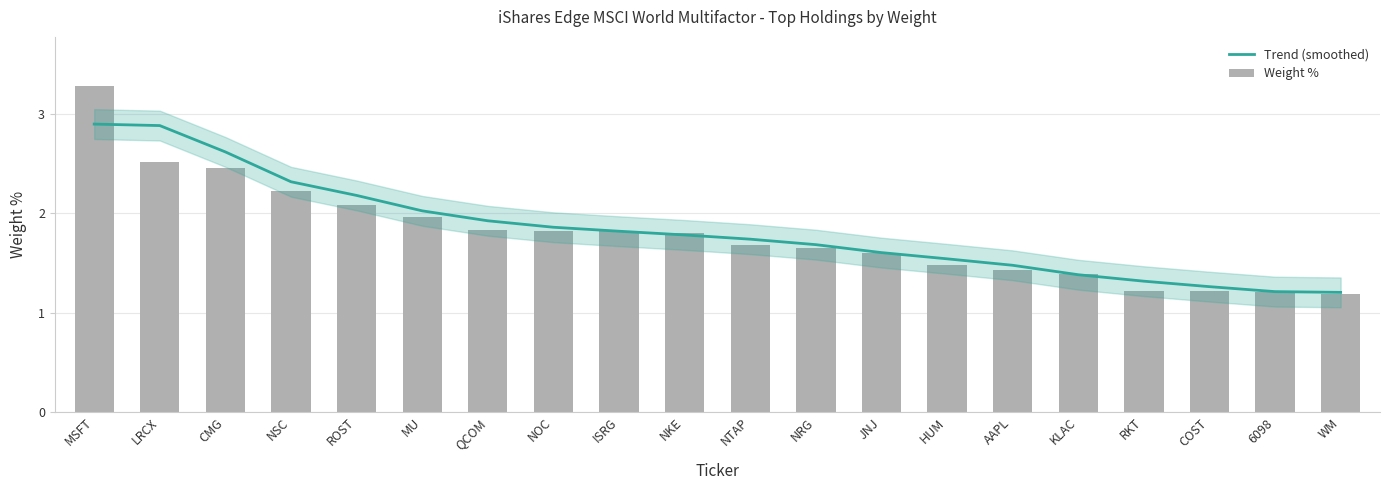

What is the sum of all Weight % values?

35.8